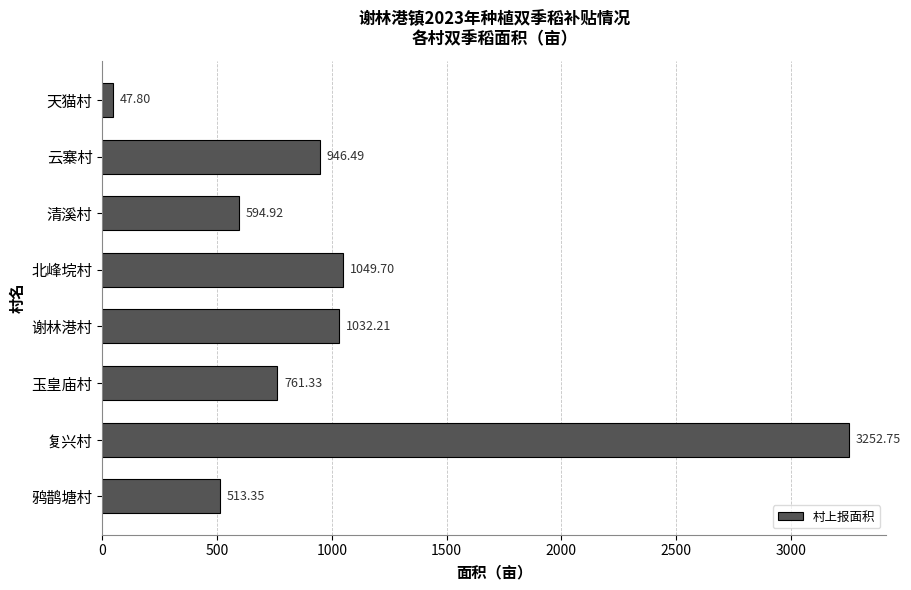

What is the change in value from 清溪村 to 谢林港村?

+437.3